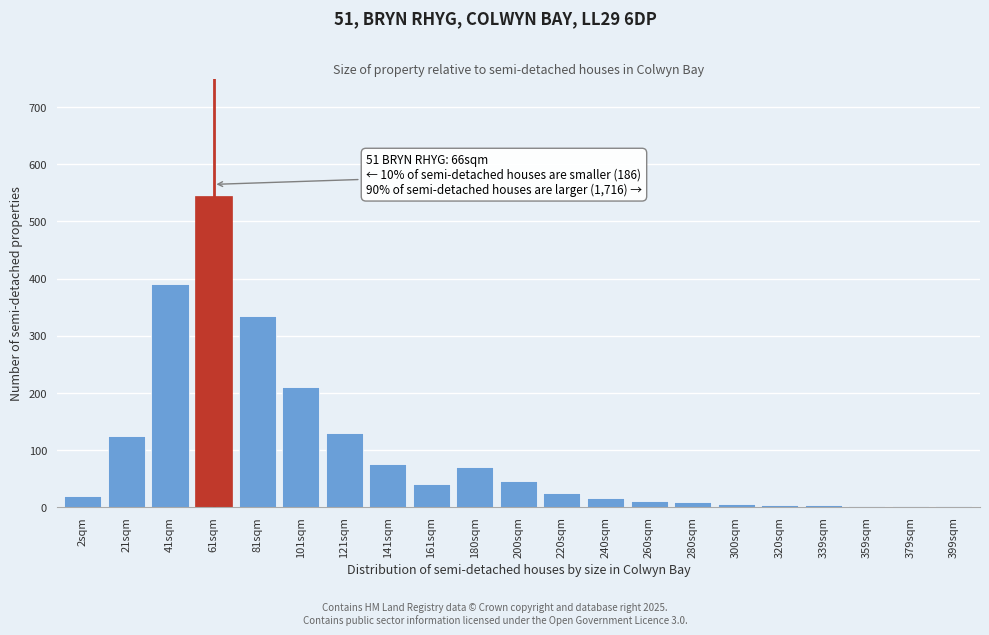

The value at 21sqm is 125. True or false?

True